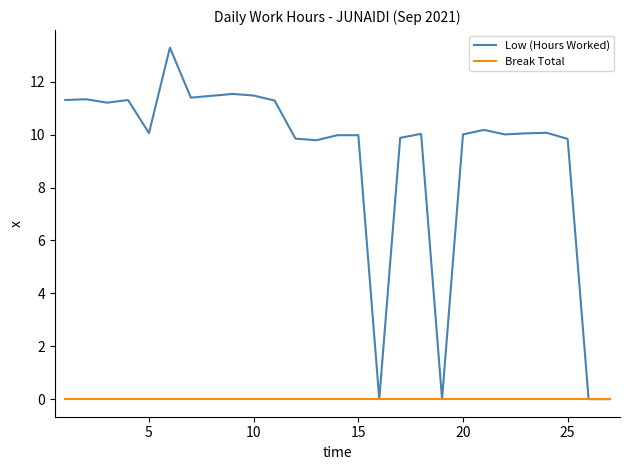

Which series has the largest total across all categories?

Low (Hours Worked)